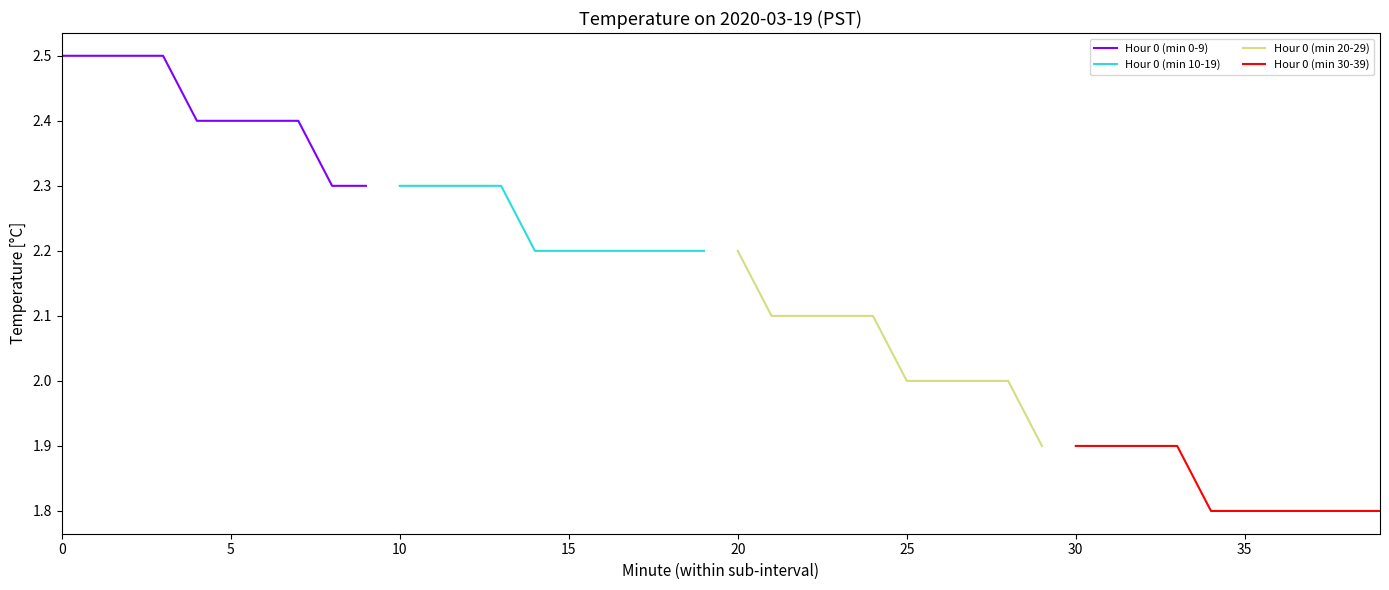

The value of Hour 0 (min 30-39) at 35 is 0.8. True or false?

False